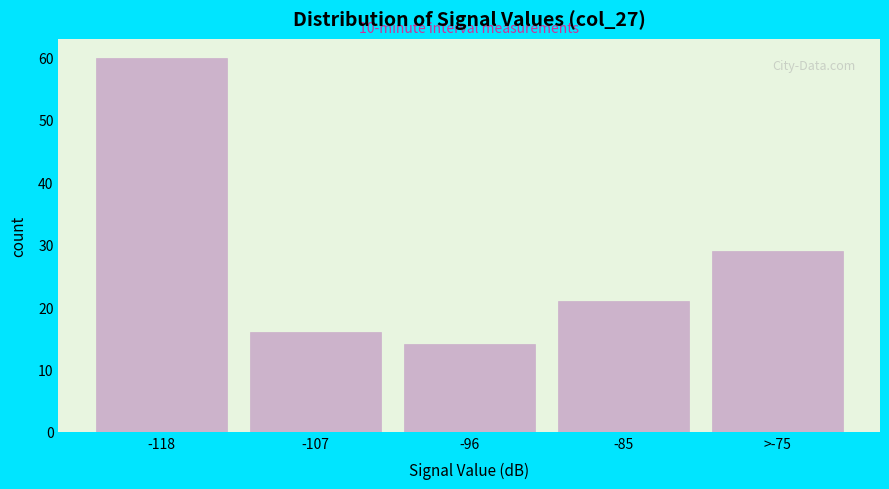

Reading left to right, what are all the values shown in this chart?

-118=60	-107=16	-96=14	-85=21	>-75=29